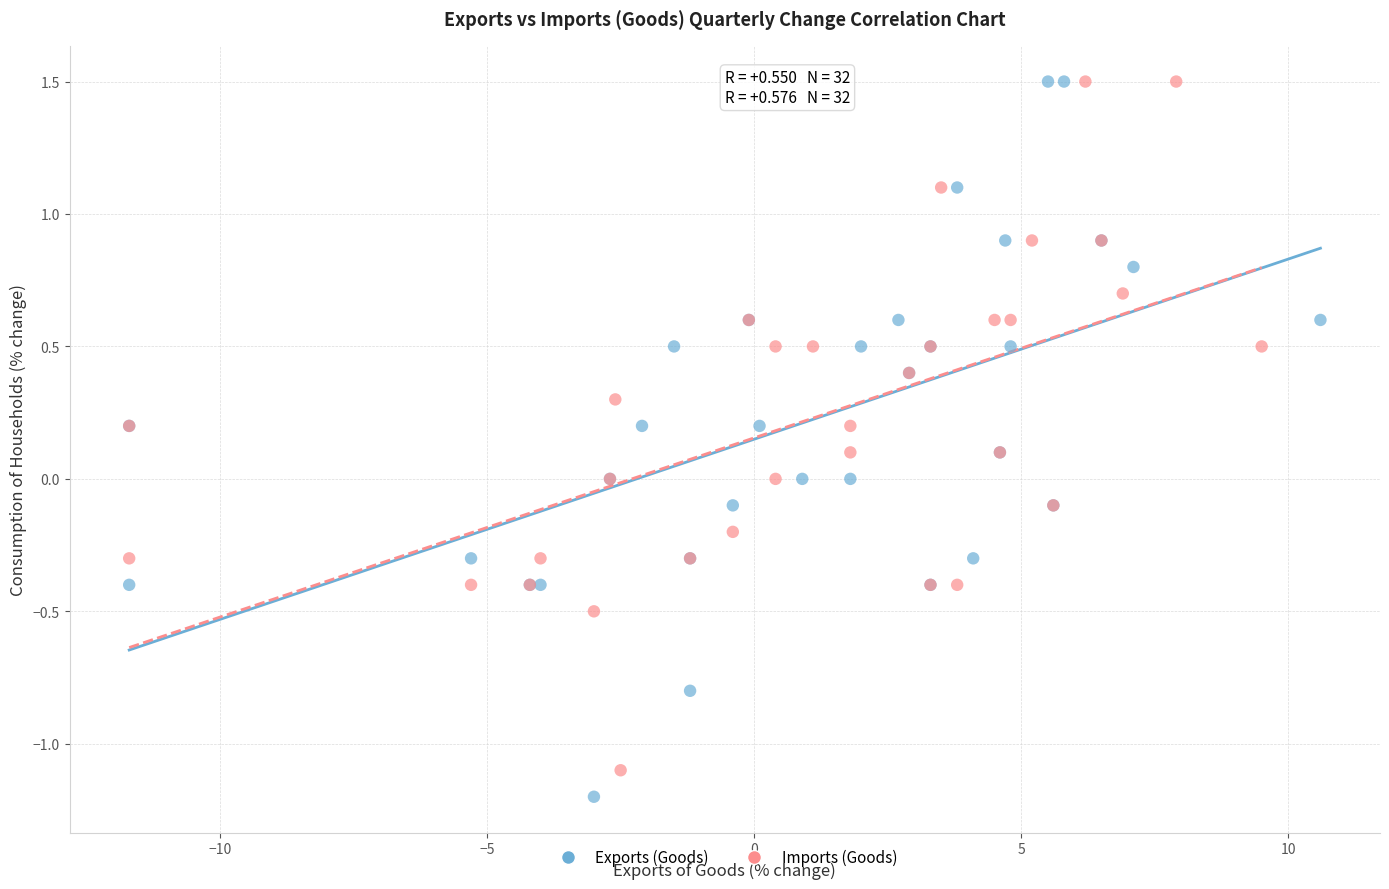

Which series reaches the minimum Y coordinate?

Exports (Goods)